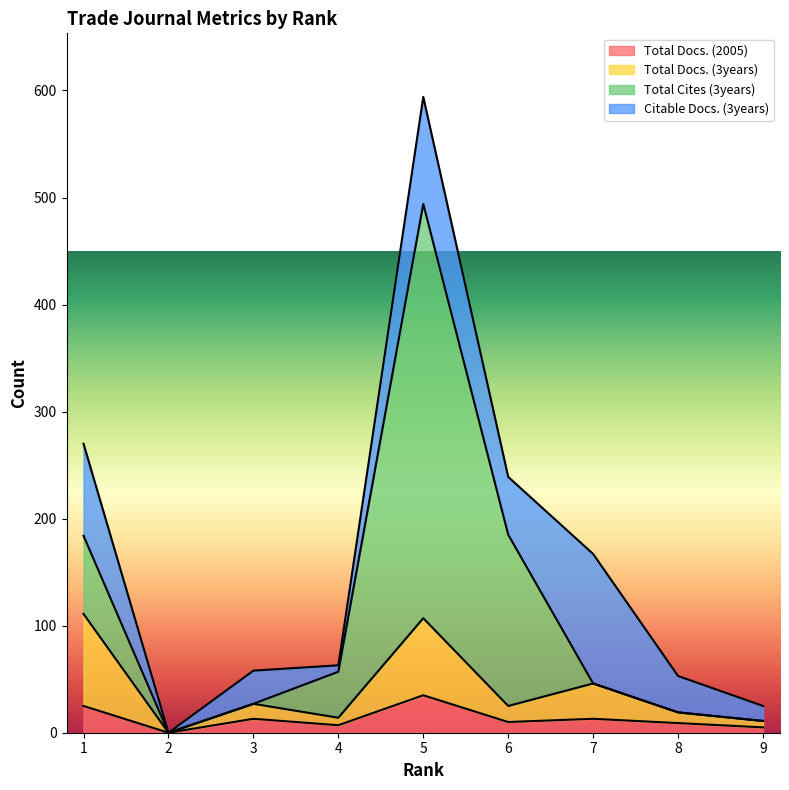

Which series has the largest total across all categories?

Total Cites (3years)